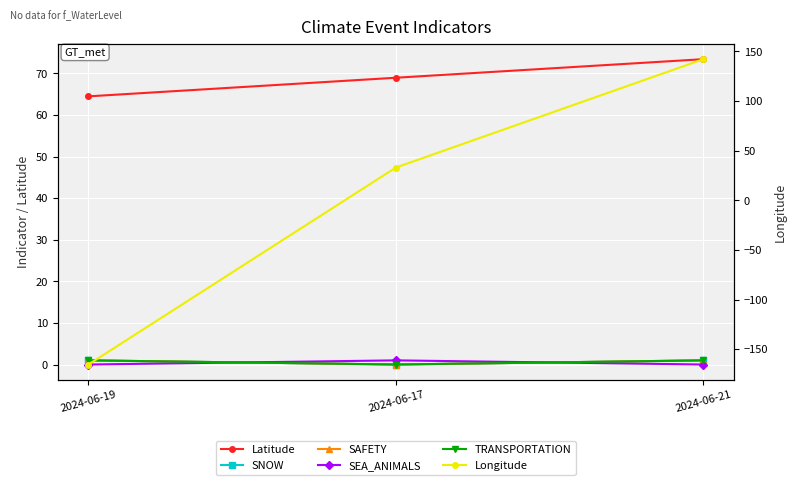

Is this an area chart (filled region under the line)?

No